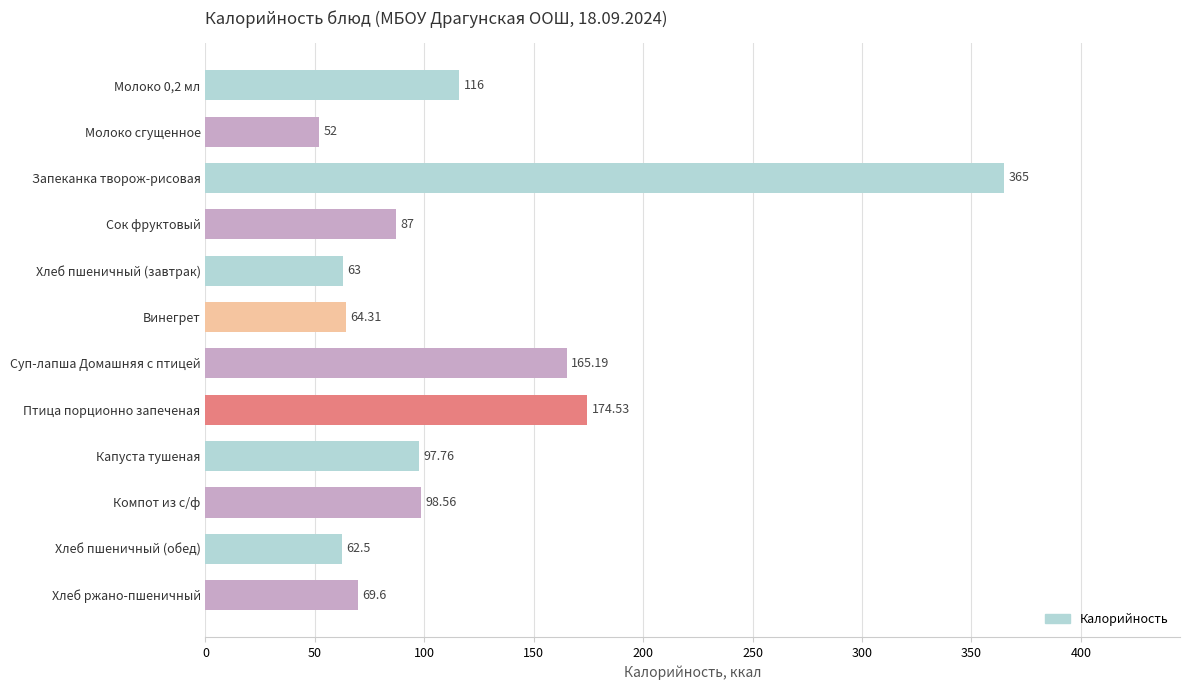

List the labels in order of value, smallest first.

Молоко сгущенное, Хлеб пшеничный (обед), Хлеб пшеничный (завтрак), Винегрет, Хлеб ржано-пшеничный, Сок фруктовый, Капуста тушеная, Компот из с/ф, Молоко 0,2 мл, Суп-лапша Домашняя с птицей, Птица порционно запеченая, Запеканка творож-рисовая